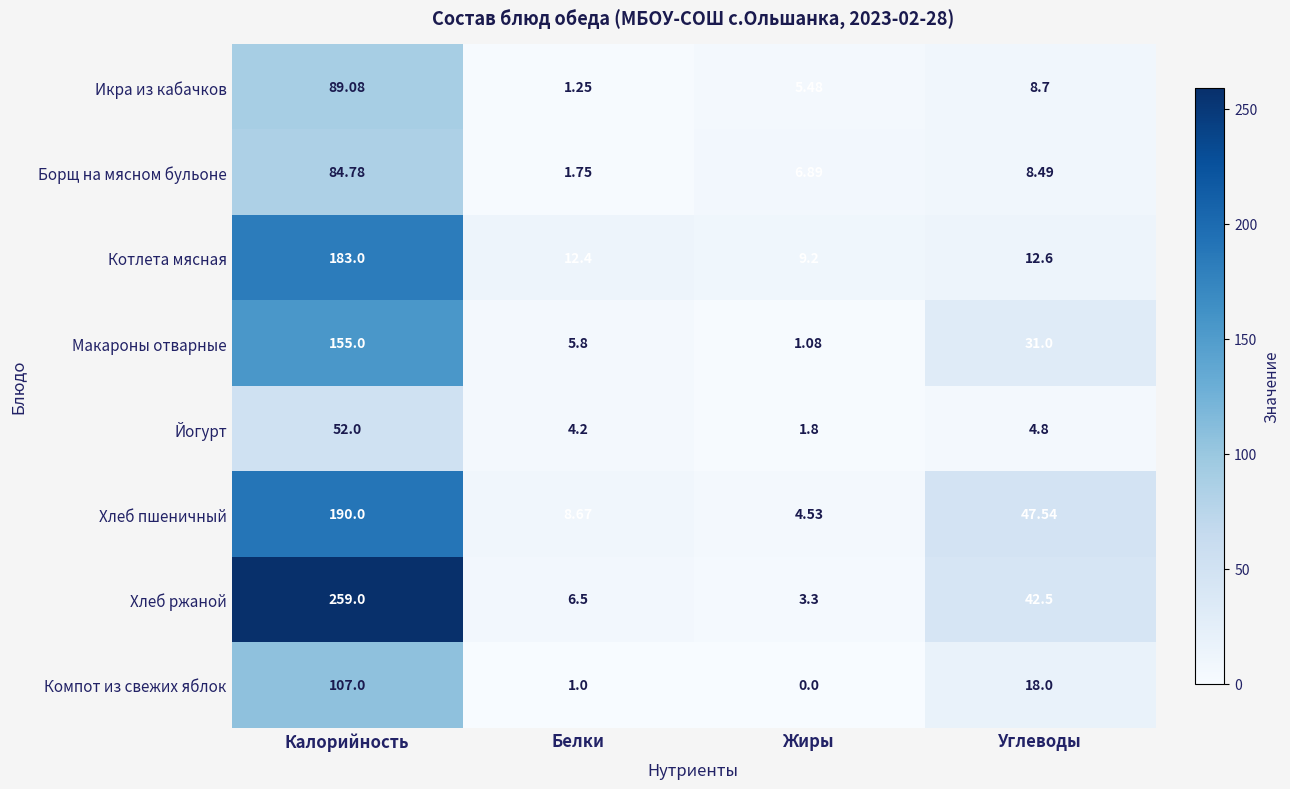

Which series has the largest total across all categories?

Хлеб ржаной